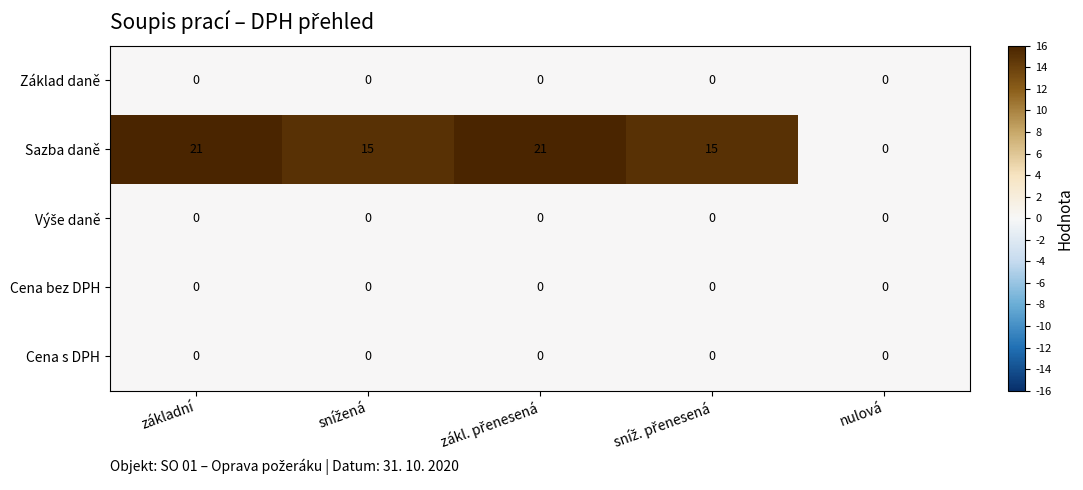

Which series has the largest total across all categories?

Sazba daně